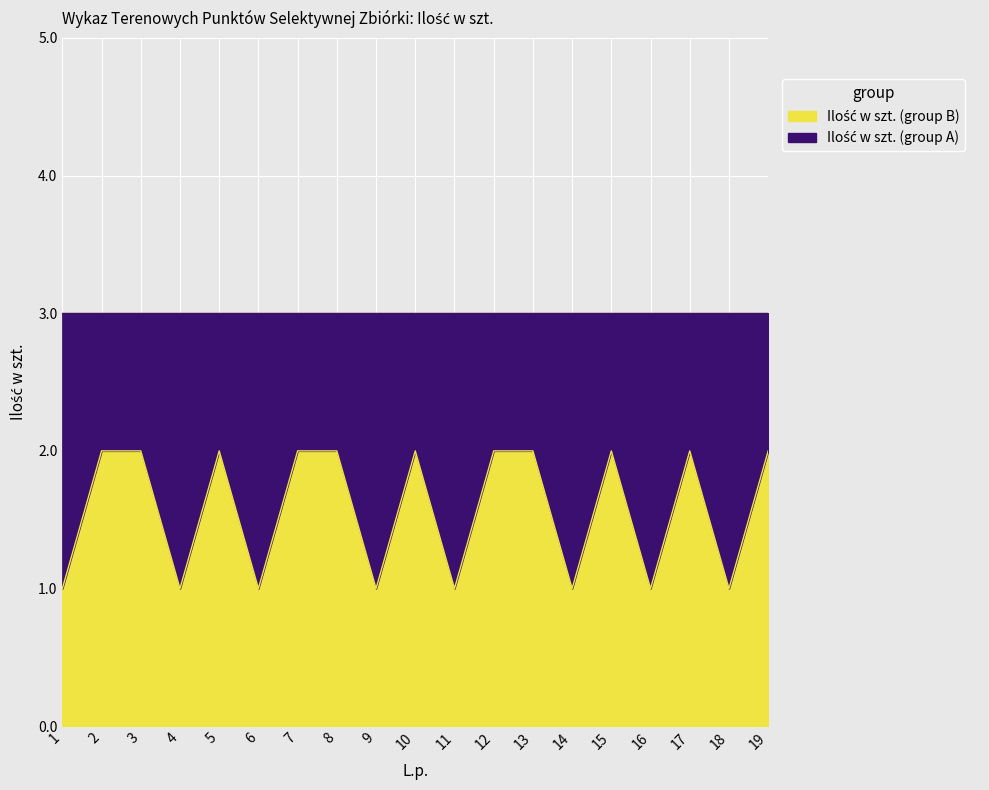

The value at 18 is 1. True or false?

True